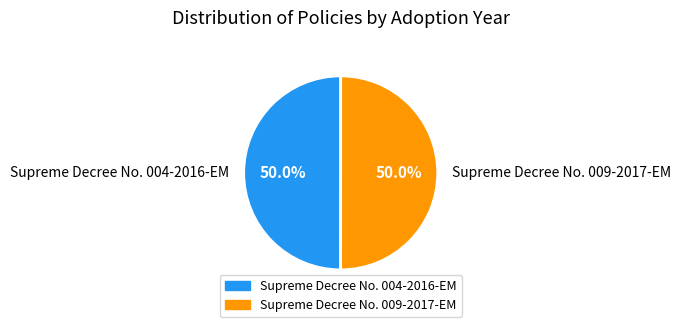

To the nearest percent, what portion does Supreme Decree No. 009-2017-EM represent?

50%